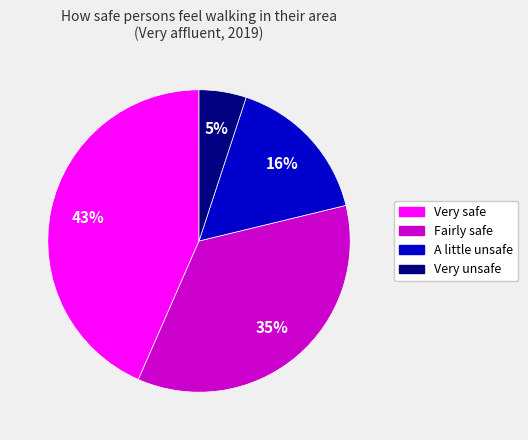

How many slices are in this pie chart?

4